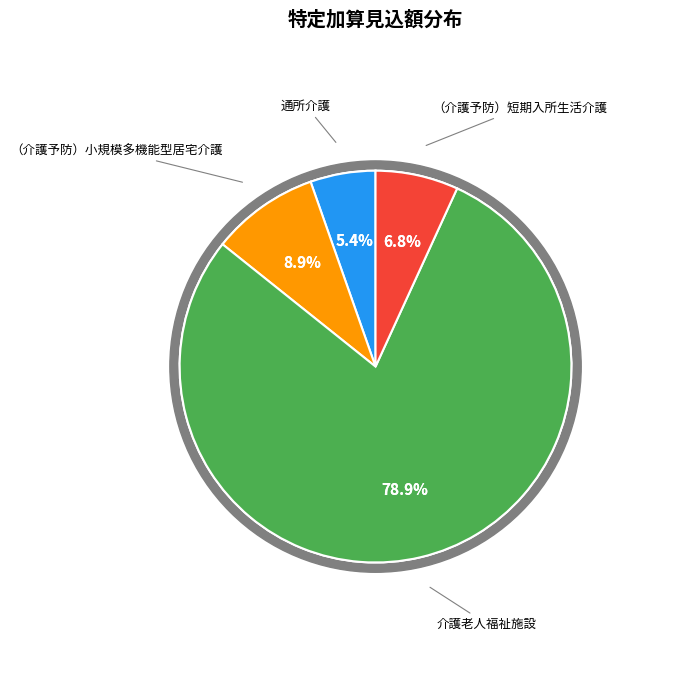

Which slice is the largest?

介護老人福祉施設